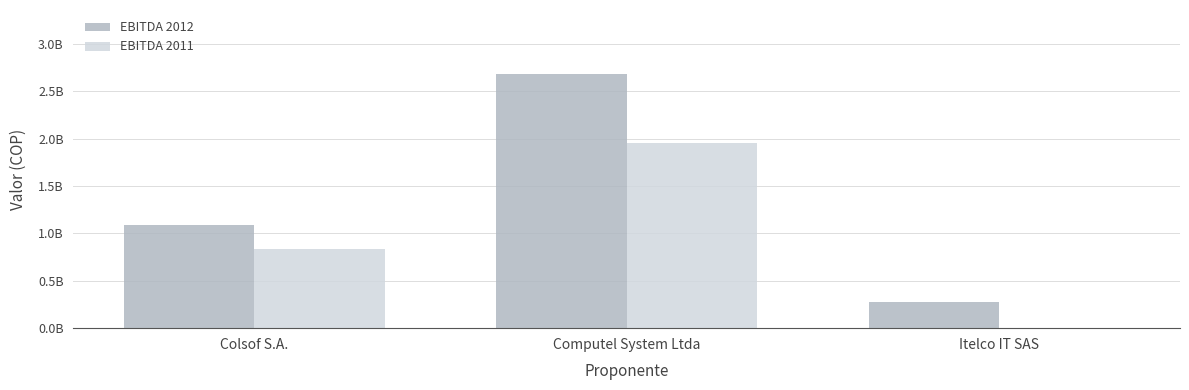

What are all the series names shown in the legend?

EBITDA 2012, EBITDA 2011